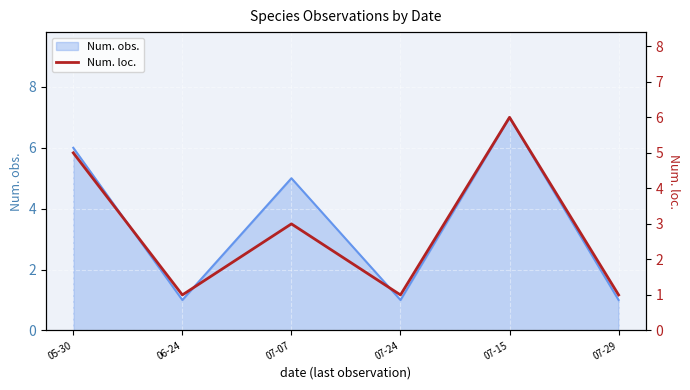

At which label does the data first exceed 3?

05-30